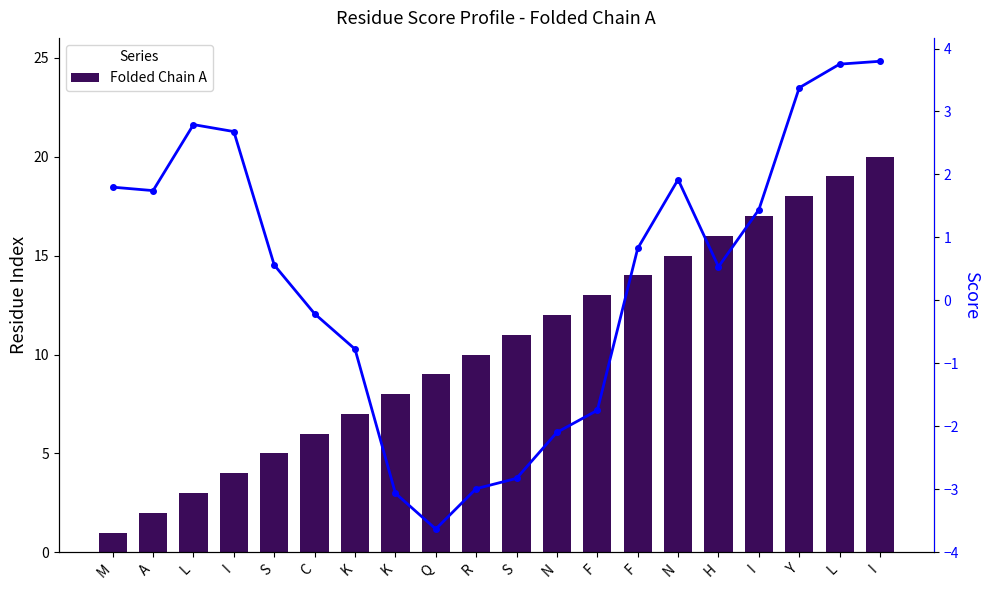

How many negative values does the Score series have?

8